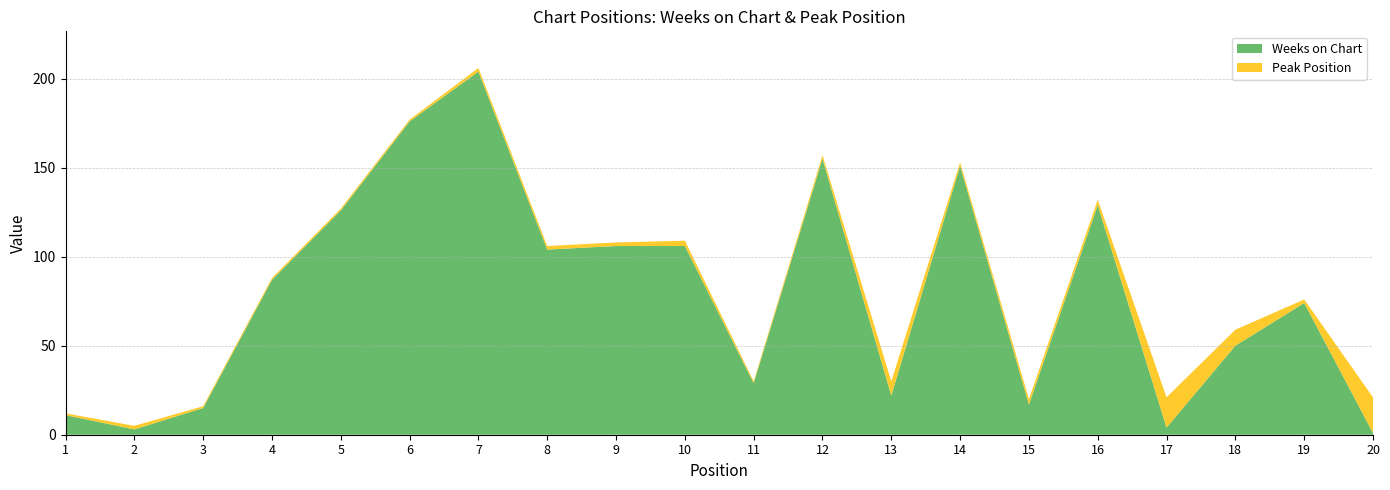

Reading right to left, transcribe all the data shown in this chart.

Weeks on Chart: 1	74	50	4	129	17	151	22	155	29	106	106	104	204	176	126	87	15	3	11
Peak Position: 20	2	9	17	3	3	2	8	2	1	3	2	2	2	1	1	1	1	2	1